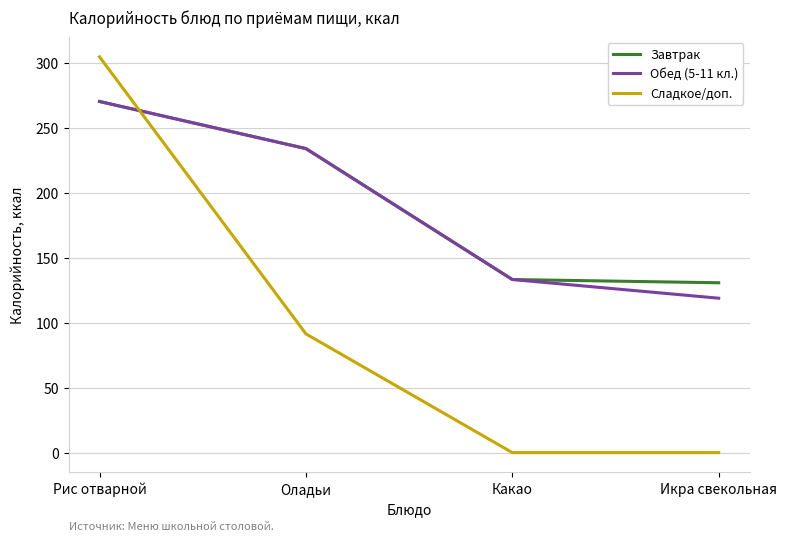

What position from the left is Рис отварной?

1